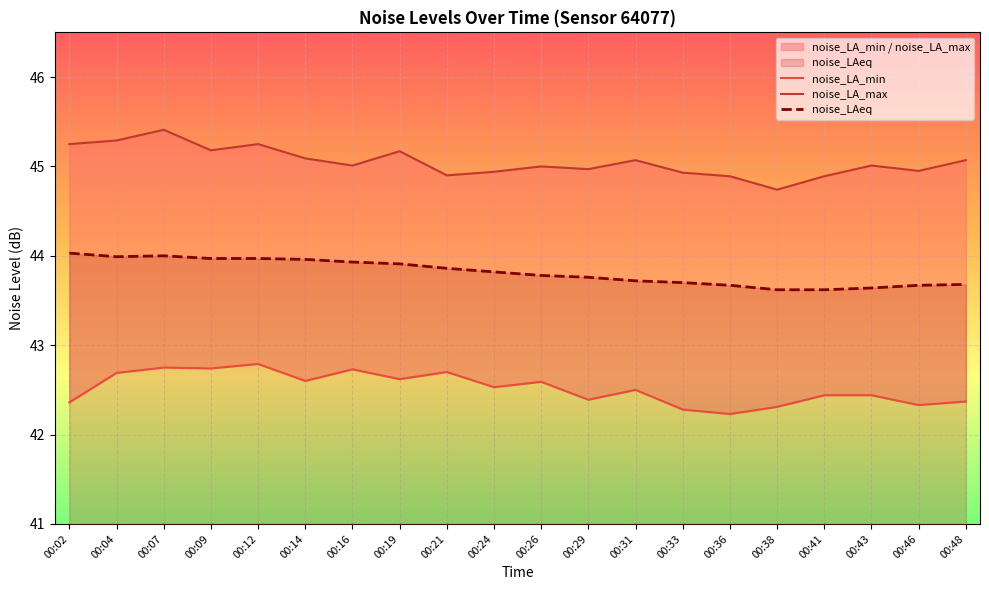

Reading left to right, list all the values displayed in this chart.

noise_LA_min: 00:02=42.4	00:04=42.7	00:07=42.8	00:09=42.7	00:12=42.8	00:14=42.6	00:16=42.7	00:19=42.6	00:21=42.7	00:24=42.5	00:26=42.6	00:29=42.4	00:31=42.5	00:33=42.3	00:36=42.2	00:38=42.3	00:41=42.4	00:43=42.4	00:46=42.3	00:48=42.4
noise_LA_max: 00:02=45.2	00:04=45.3	00:07=45.4	00:09=45.2	00:12=45.2	00:14=45.1	00:16=45.0	00:19=45.2	00:21=44.9	00:24=44.9	00:26=45.0	00:29=45.0	00:31=45.1	00:33=44.9	00:36=44.9	00:38=44.7	00:41=44.9	00:43=45.0	00:46=45.0	00:48=45.1
noise_LAeq: 00:02=44.0	00:04=44.0	00:07=44.0	00:09=44.0	00:12=44.0	00:14=44.0	00:16=43.9	00:19=43.9	00:21=43.9	00:24=43.8	00:26=43.8	00:29=43.8	00:31=43.7	00:33=43.7	00:36=43.7	00:38=43.6	00:41=43.6	00:43=43.6	00:46=43.7	00:48=43.7